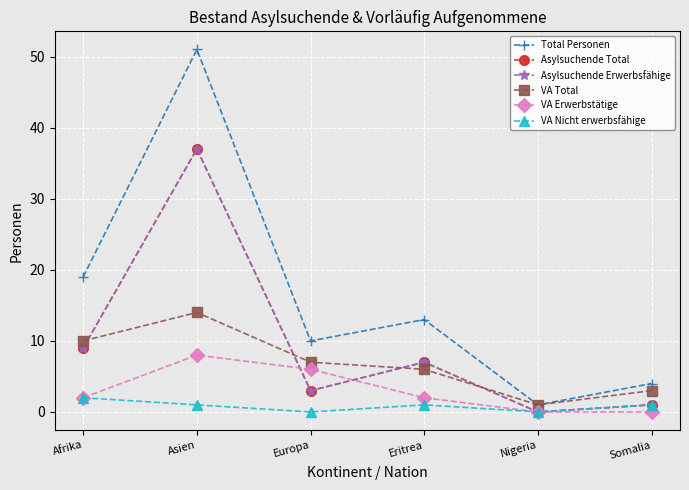

What is the sum of the Asylsuchende Erwerbsfähige values at Europa and Asien?

40